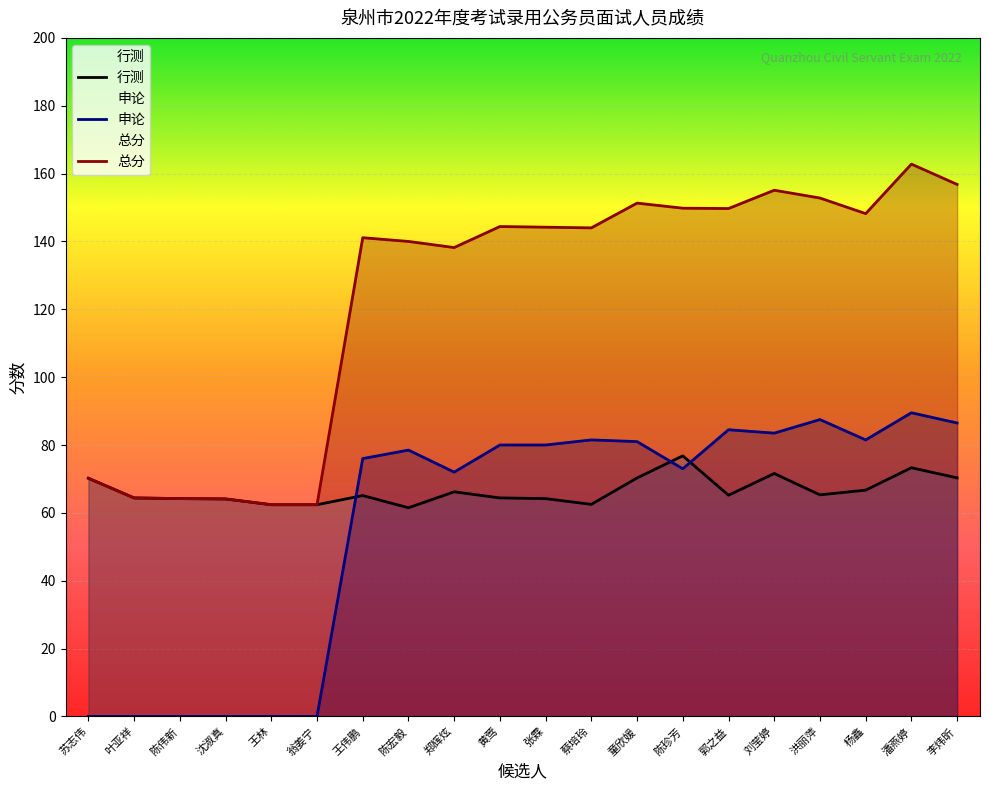

Which series has the largest range (max minus min)?

总分